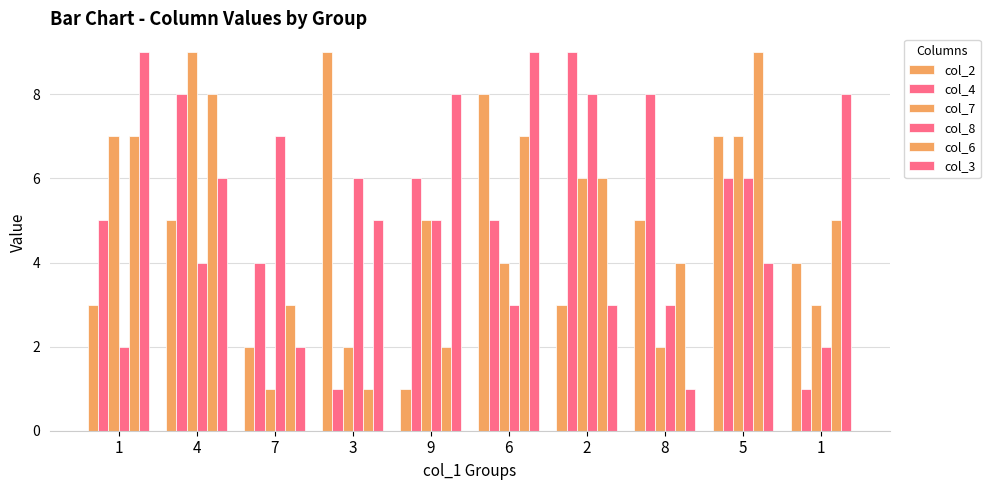

Which category has the lowest value in the col_3 series?

8